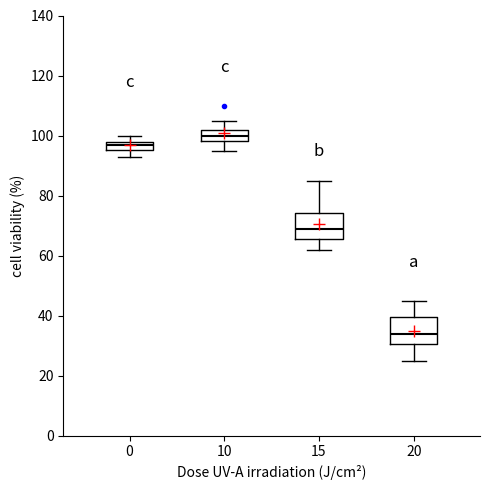

Where is the lower edge of the box at x = 15 on the y-axis? The values are not printed on the chart, so give them approximately, as read against the axis.

66